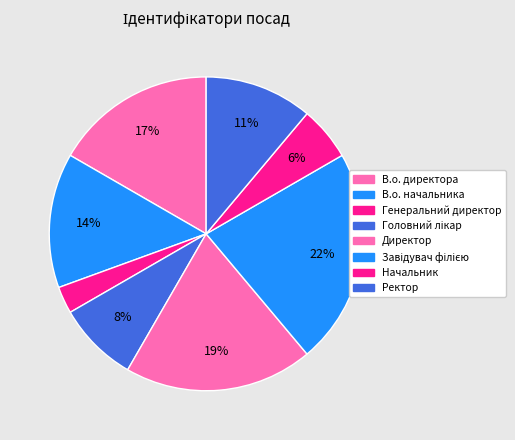

How many slices are in this pie chart?

8